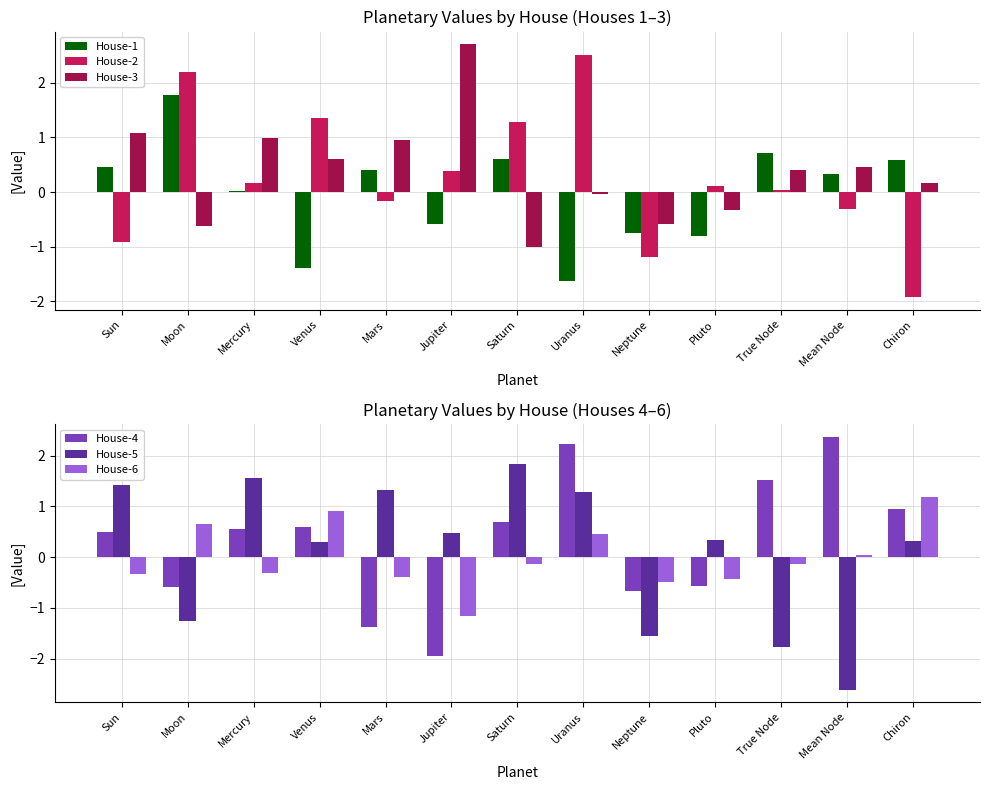

Read the House-5 value at Jupiter.

0.5